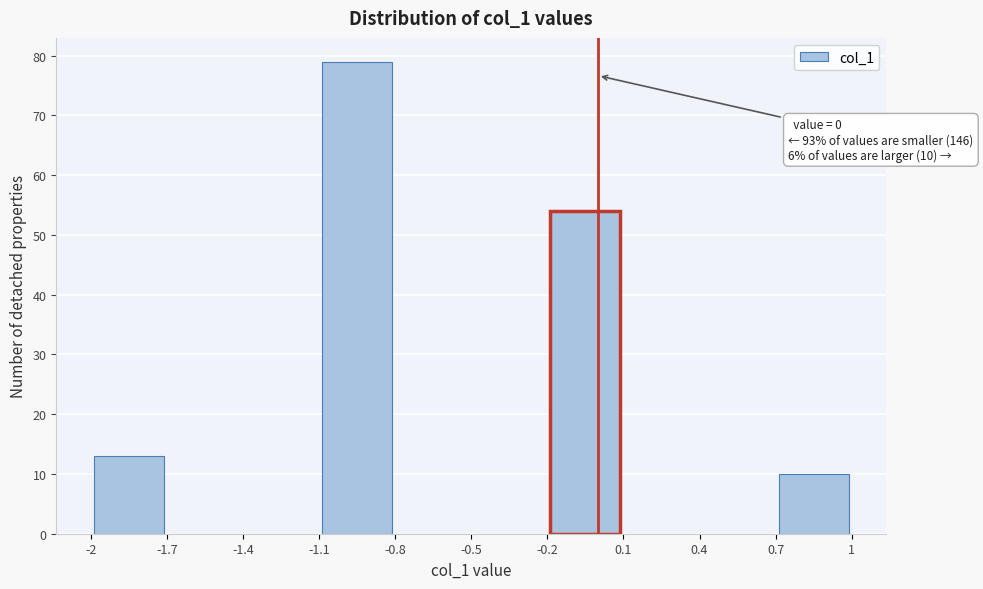

Over which range of the x-axis is the bar tallest?

-1.1 to -0.8